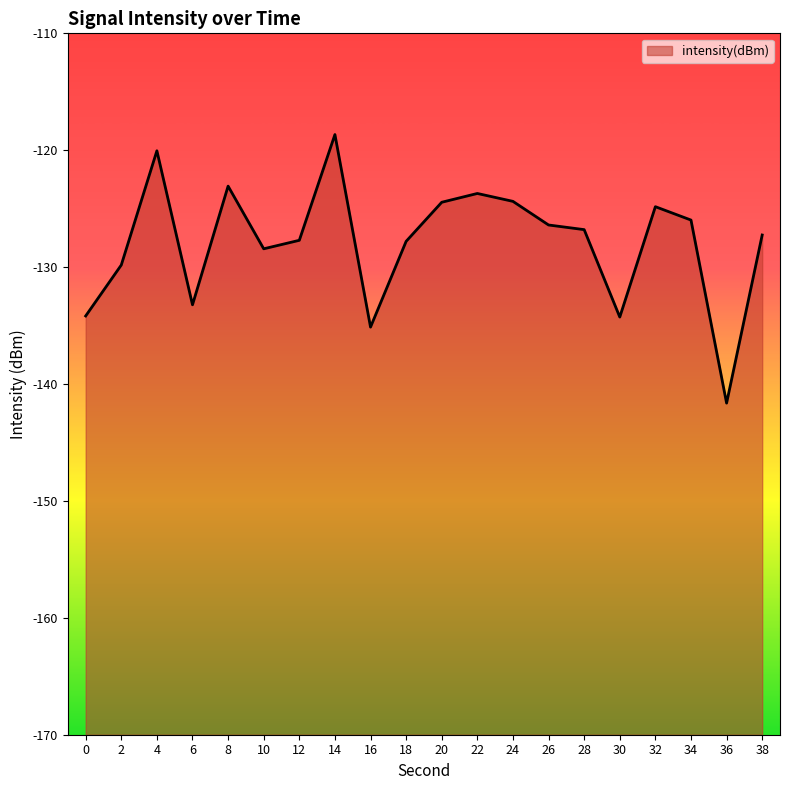

Does the chart have visible grid lines?

No